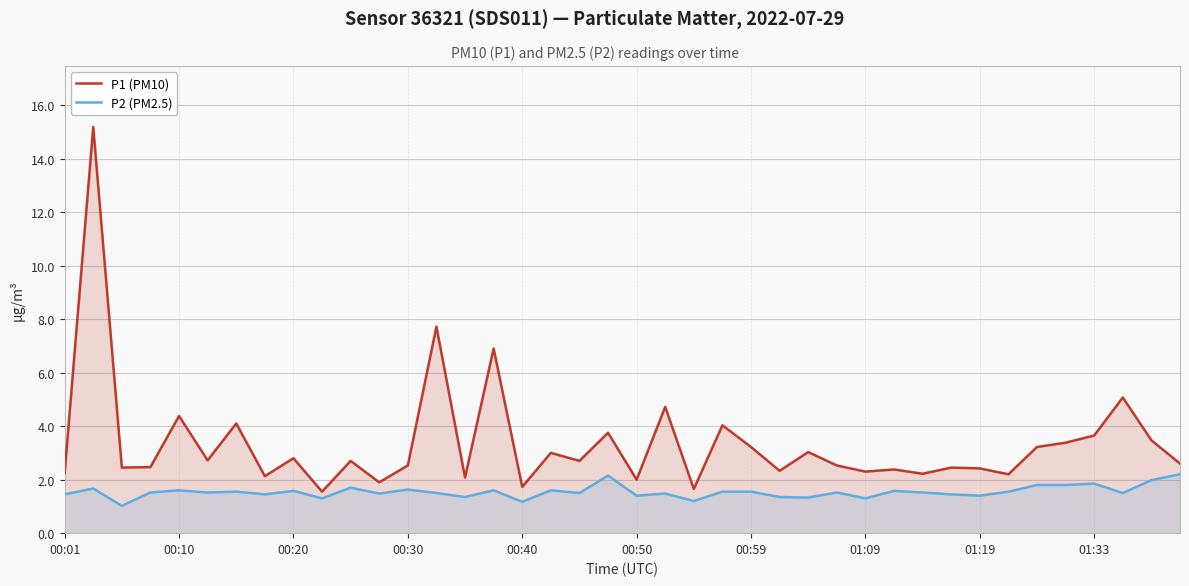

What is the lowest value of the P2 (PM2.5) series?

1.0